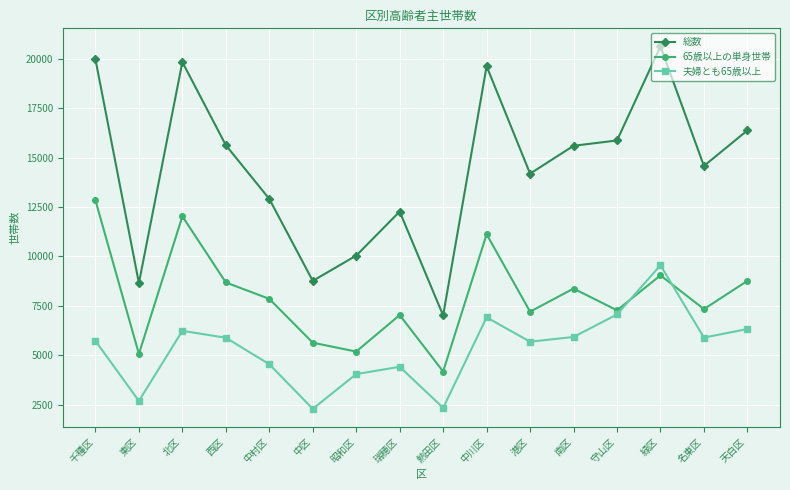

What is the value of the 65歳以上の単身世帯 point at the 1st from the left?

12840